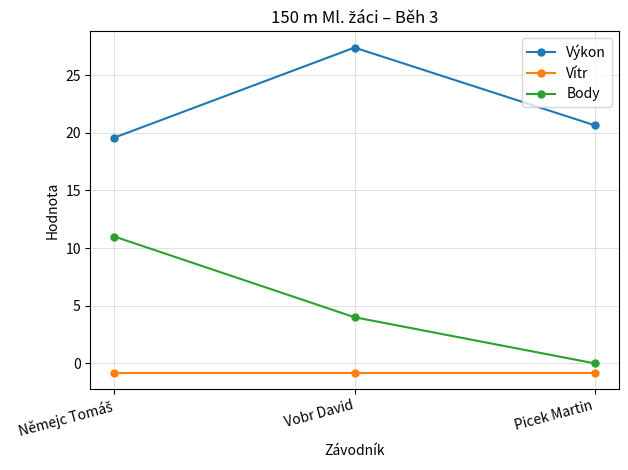

Where is Body nearest to the value 5?

Vobr David